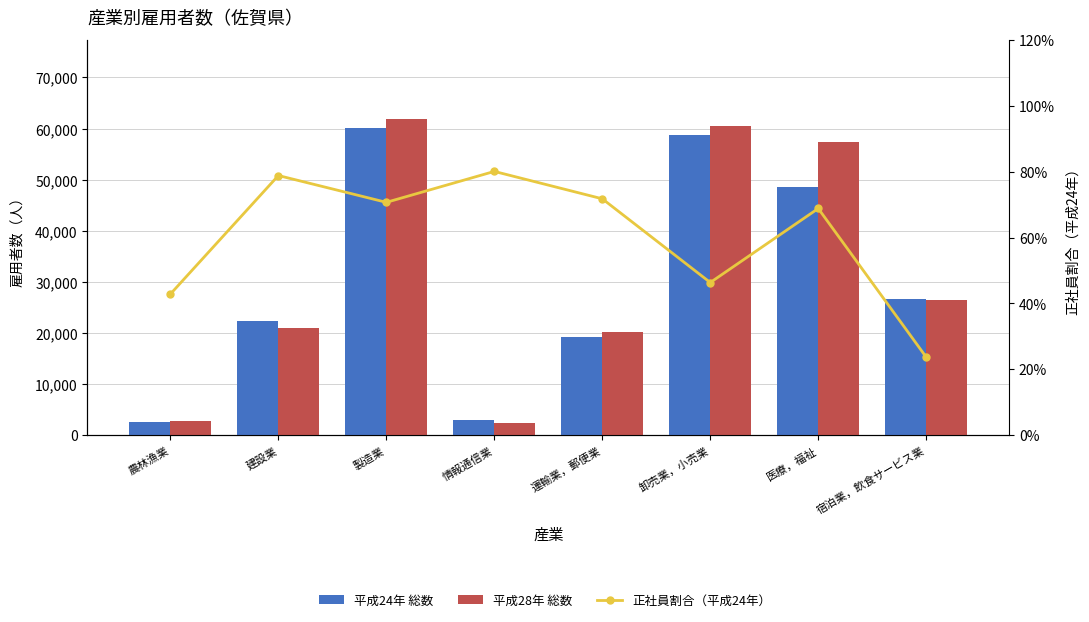

Are the bars horizontal?

No